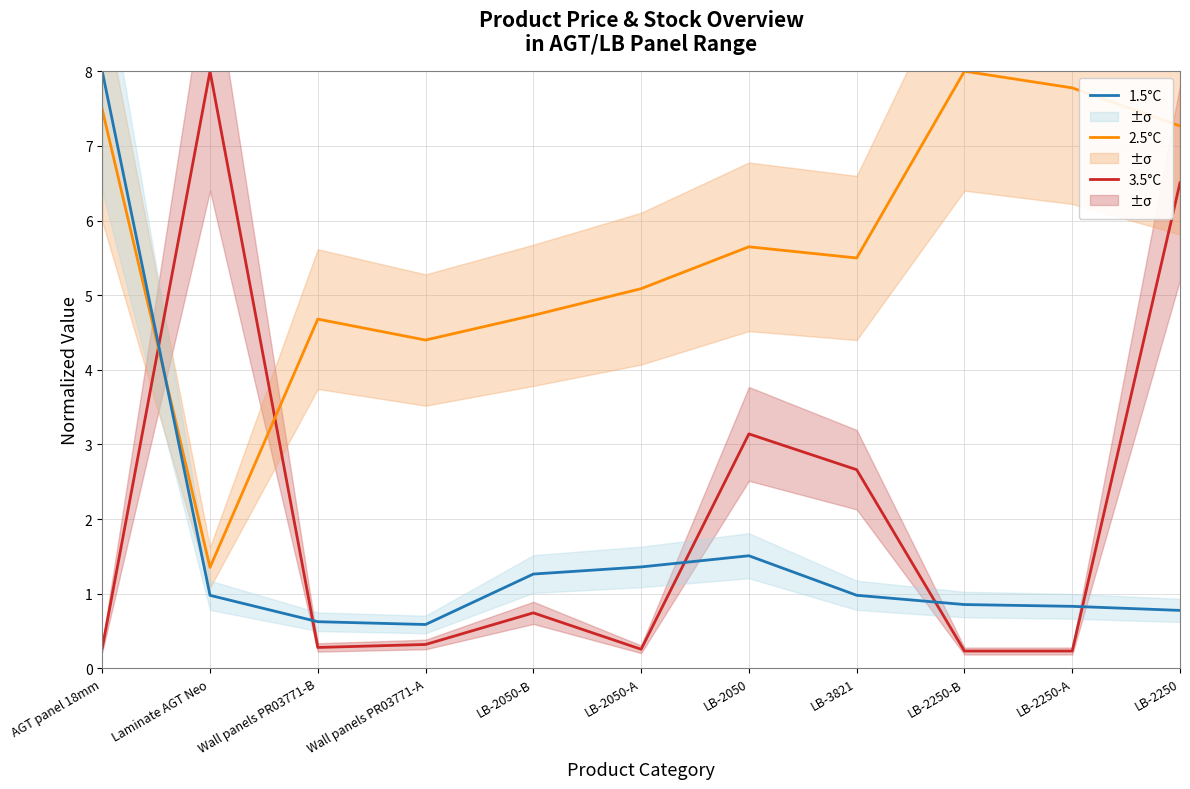

Which series changed the most between LB-2250-A and LB-2250?

3.5°C